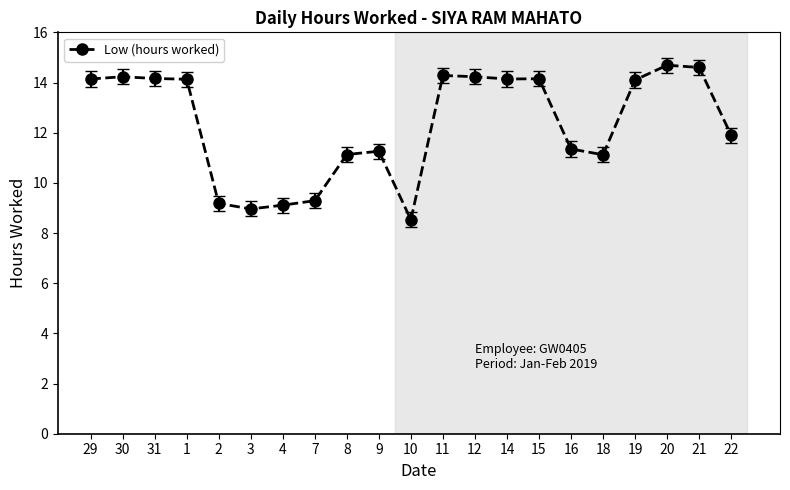

What is the label of the 1st point from the right?

22